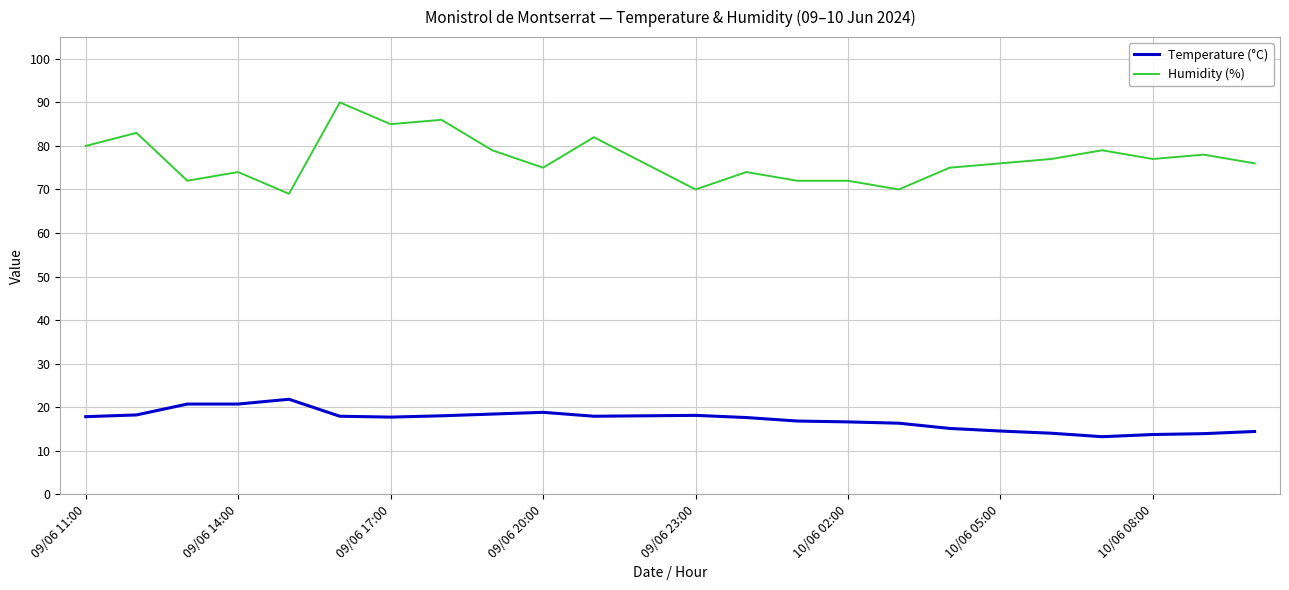

Which series has the largest total across all categories?

Humidity (%)